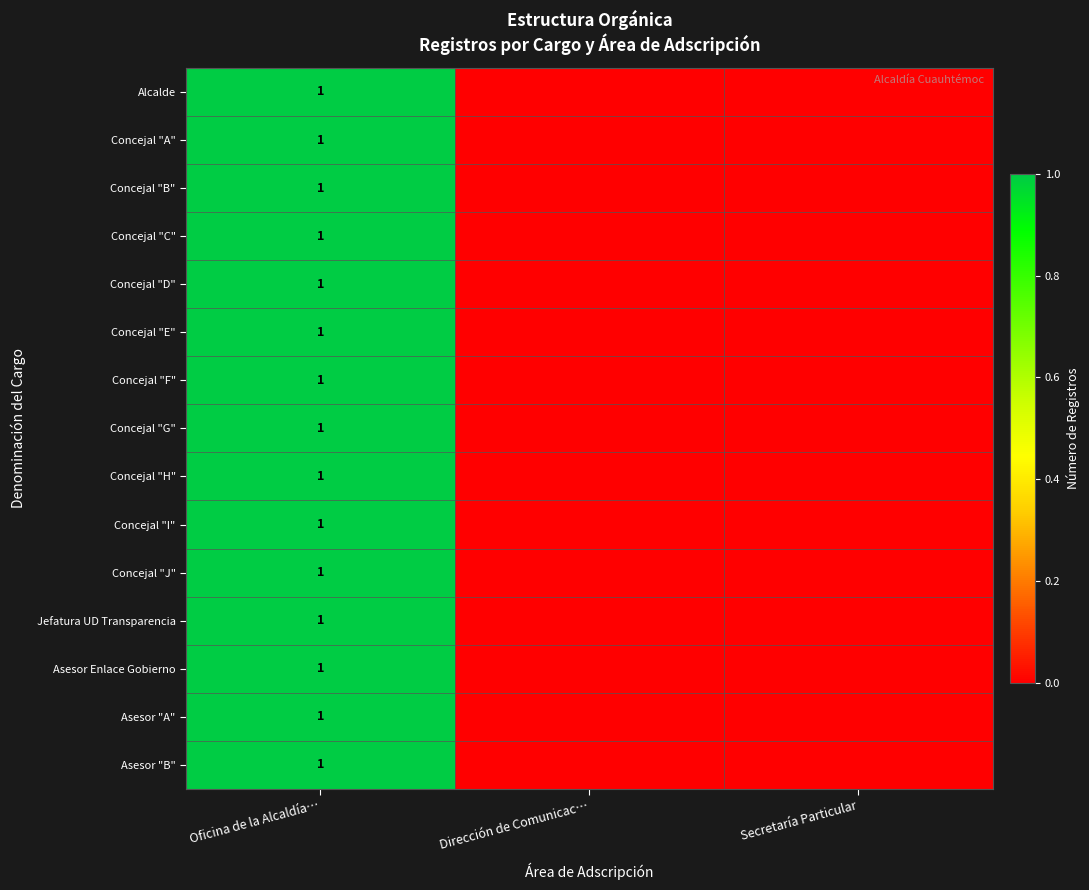

What is the total value across all series at Oficina de la Alcaldía…?

15